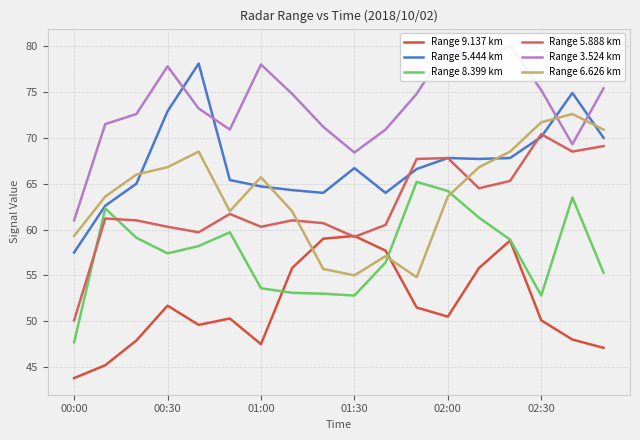

How many lines are shown in the chart?

6